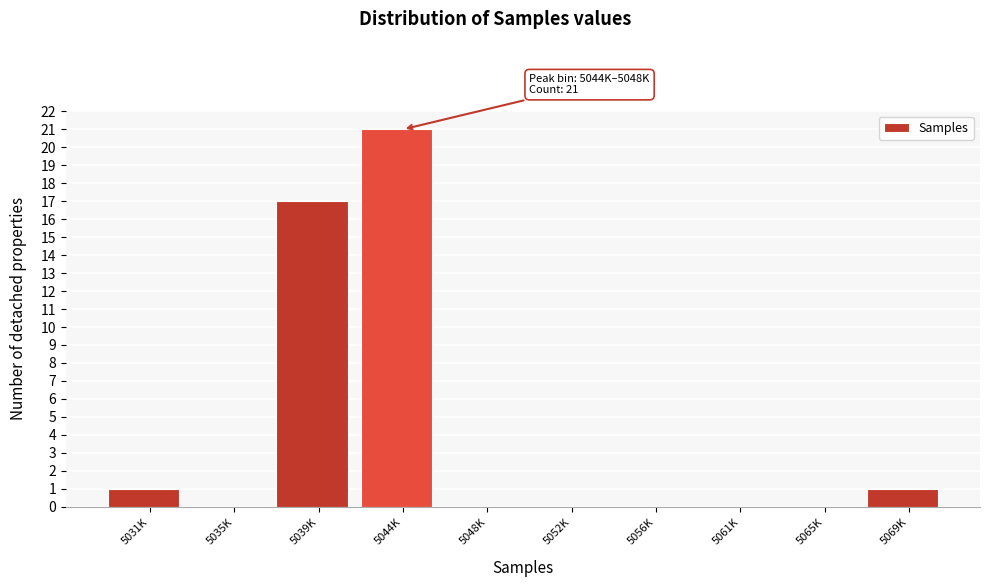

Reading left to right, list all the values displayed in this chart.

5031K=1	5035K=0	5039K=17	5044K=21	5048K=0	5052K=0	5056K=0	5061K=0	5065K=0	5069K=1